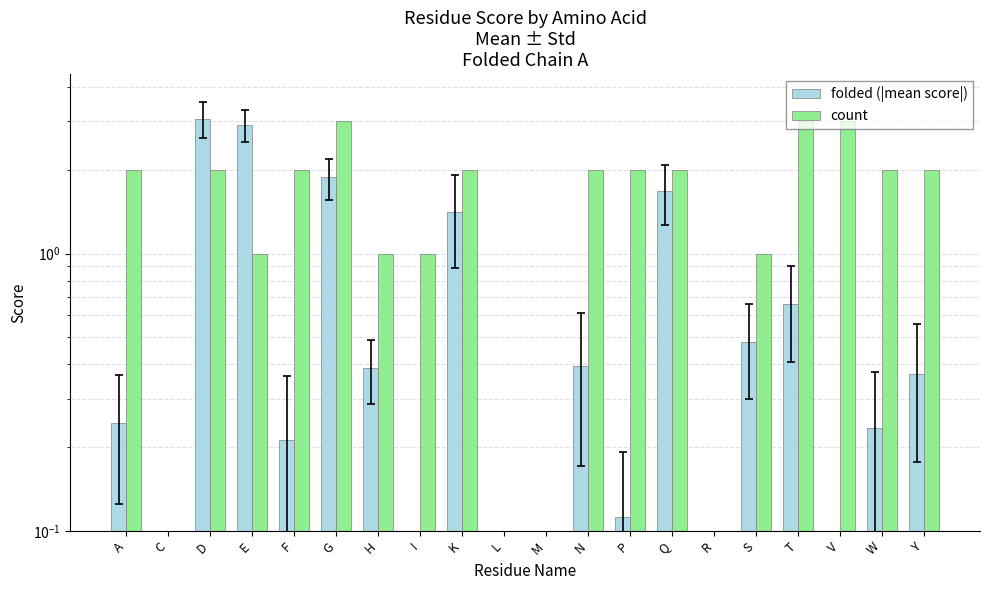

What is the value of the count bar at the 7th from the left?

1.0